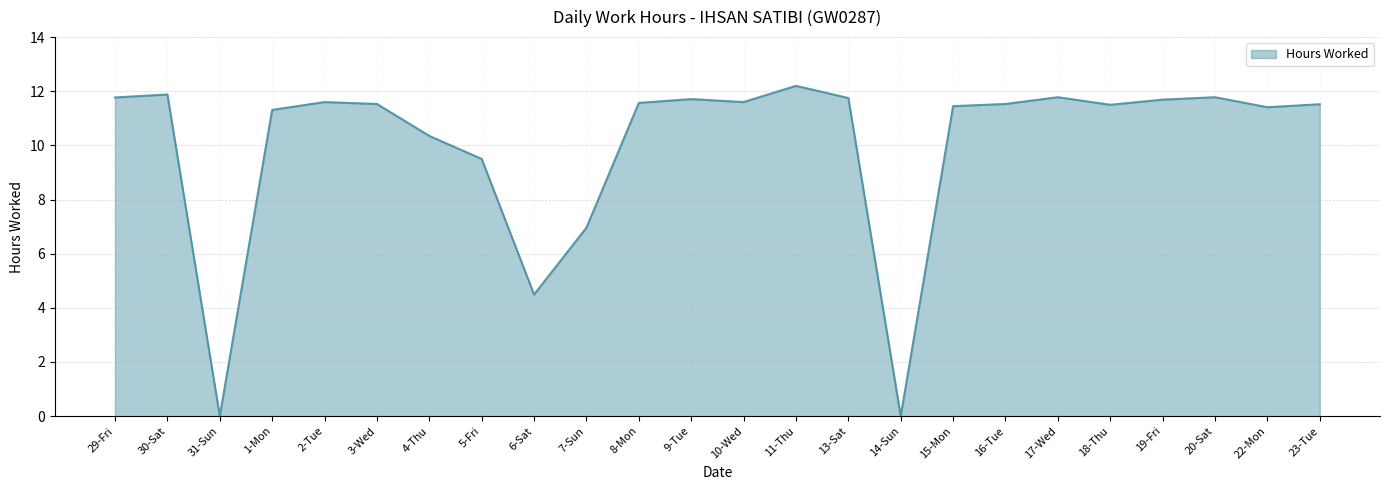

At which label is the value closest to 6?

7-Sun